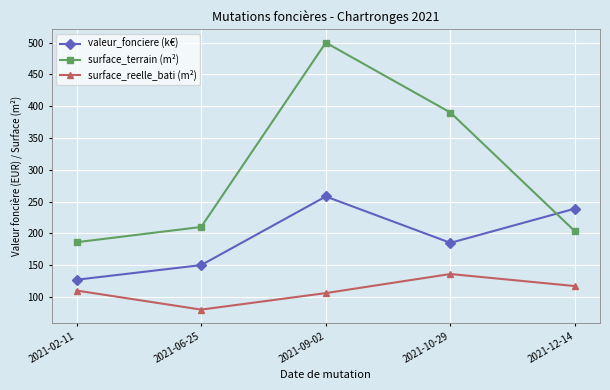

Where is the first local minimum for surface_reelle_bati (m²)?

2021-06-25